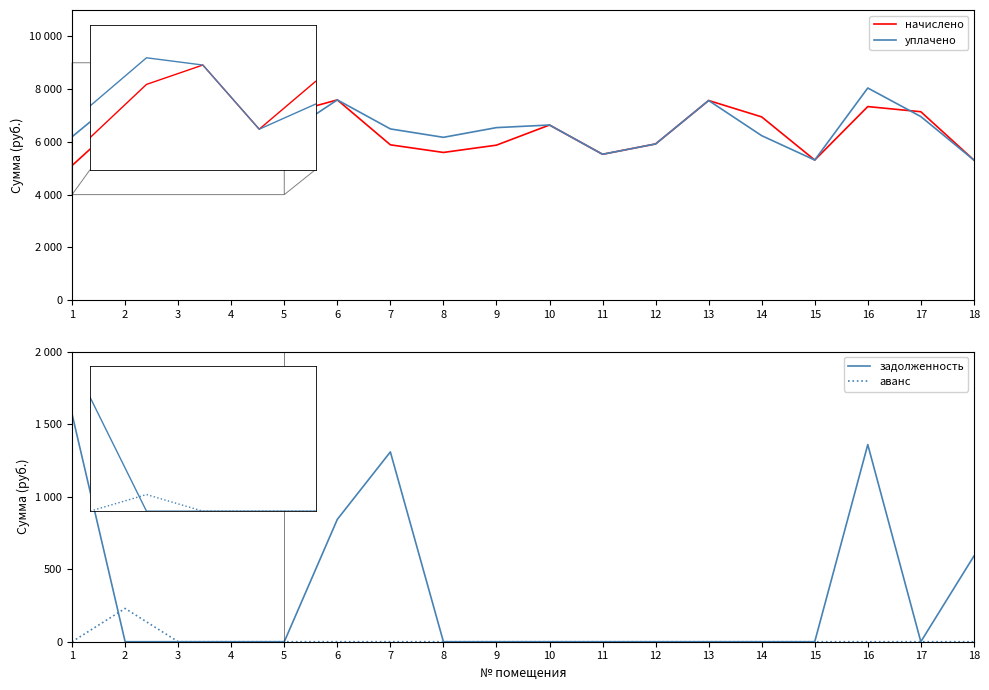

Reading left to right, list all the values displayed in this chart.

начислено: 5103.4	6935.0	7603.2	5391.4	7038.7	7591.7	5887.8	5598.7	5875.2	6638.9	5529.6	5921.3	7568.6	6946.6	5310.7	7338.3	7142.4	5310.7
уплачено: 6194.3	7852.8	7603.2	5391.4	6256.6	7591.7	6490.9	6172.2	6540.5	6638.9	5529.6	5921.3	7568.6	6235.0	5310.7	8042.5	6959.5	5310.7
задолженность: 1568.2	0.0	0.0	0.0	0.0	843.5	1308.5	0.0	0.0	0.0	0.0	0.0	0.0	0.0	0.0	1359.0	0.0	590.1
аванс: 0.0	229.4	0.0	0.0	0.0	0.0	0.0	0.0	0.0	0.0	0.0	0.0	0.0	0.0	0.0	0.0	0.0	0.0